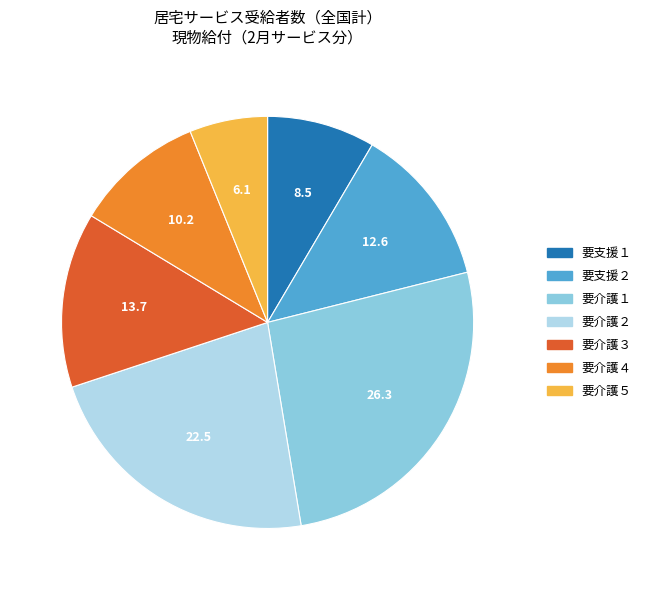

How many slices are in this pie chart?

7